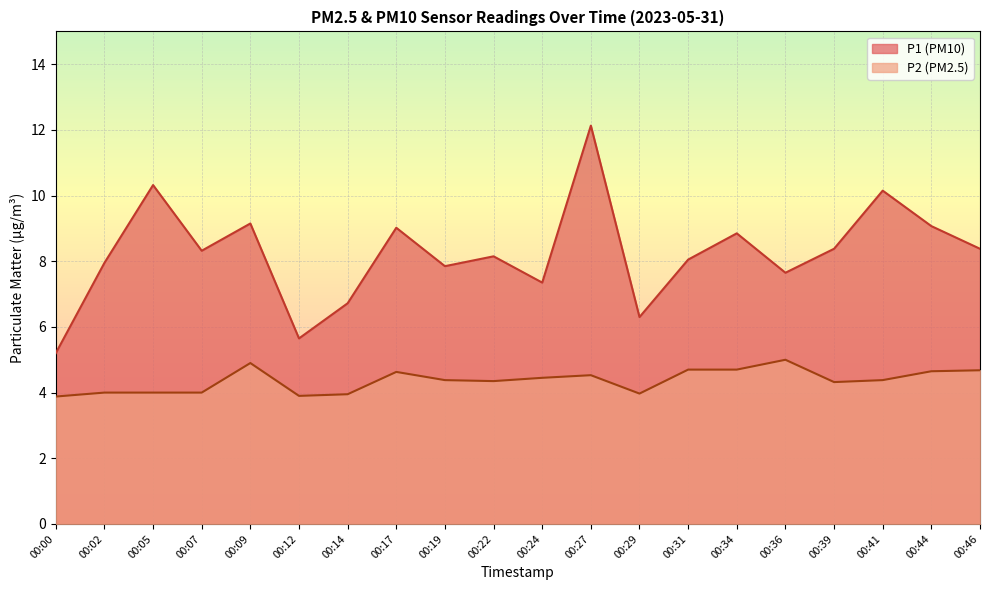

Which series has the largest total across all categories?

P1 (PM10)